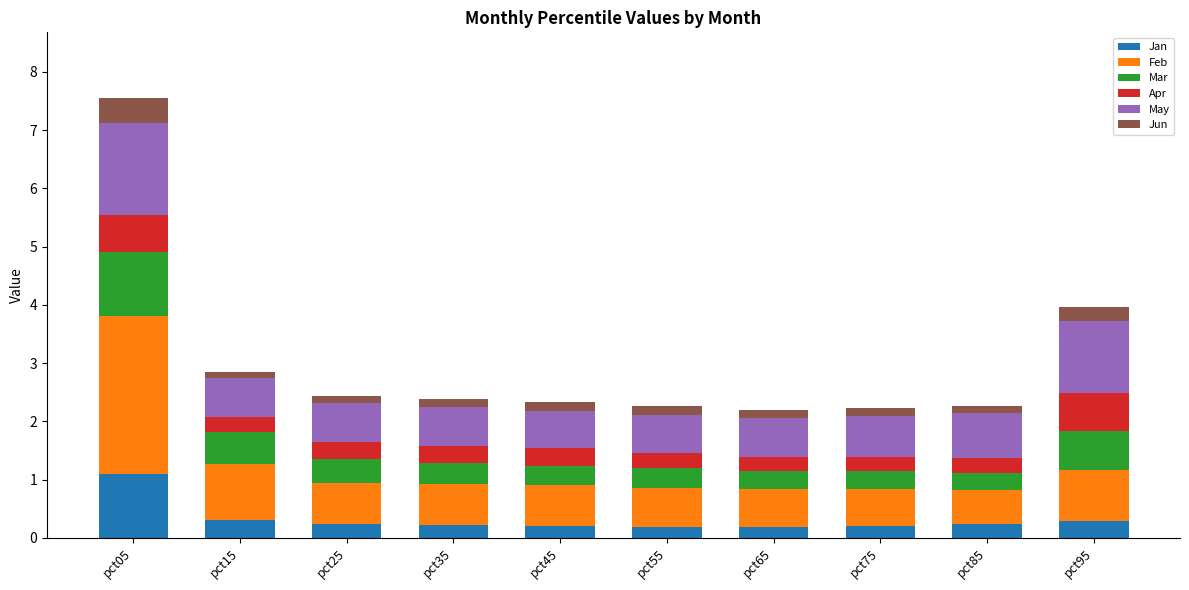

Is it true that Jan equals 0.2 at pct75?

True